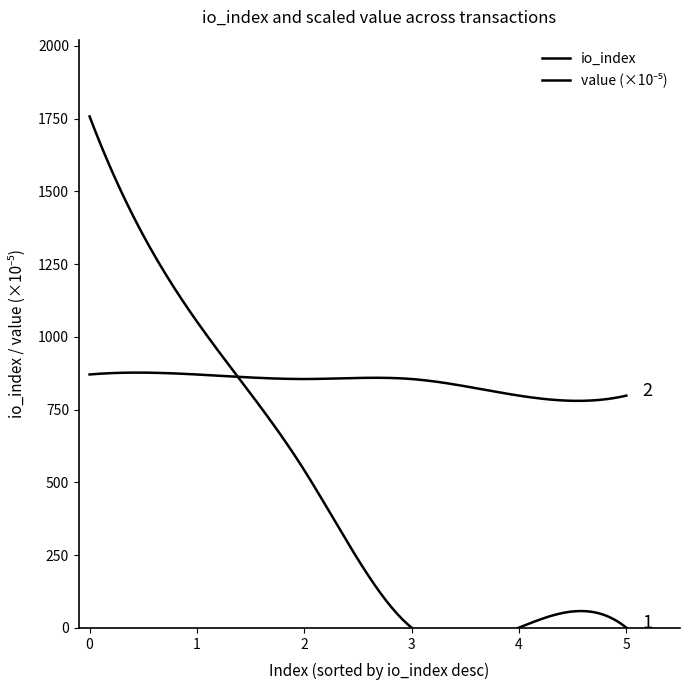

Count the number of data series in this chart.

2